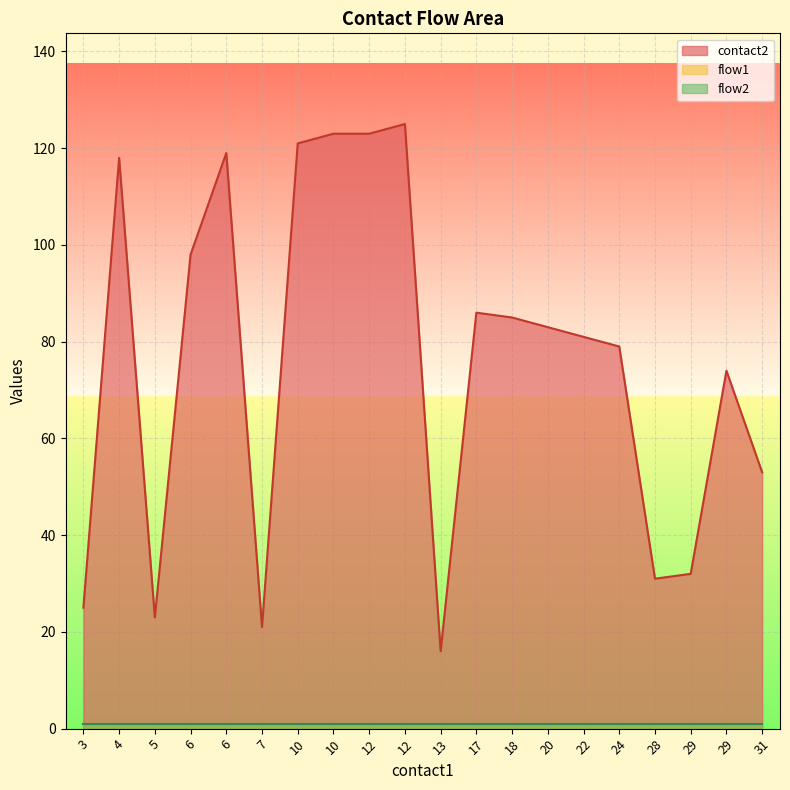

Between 10 and 22, which is larger?

10